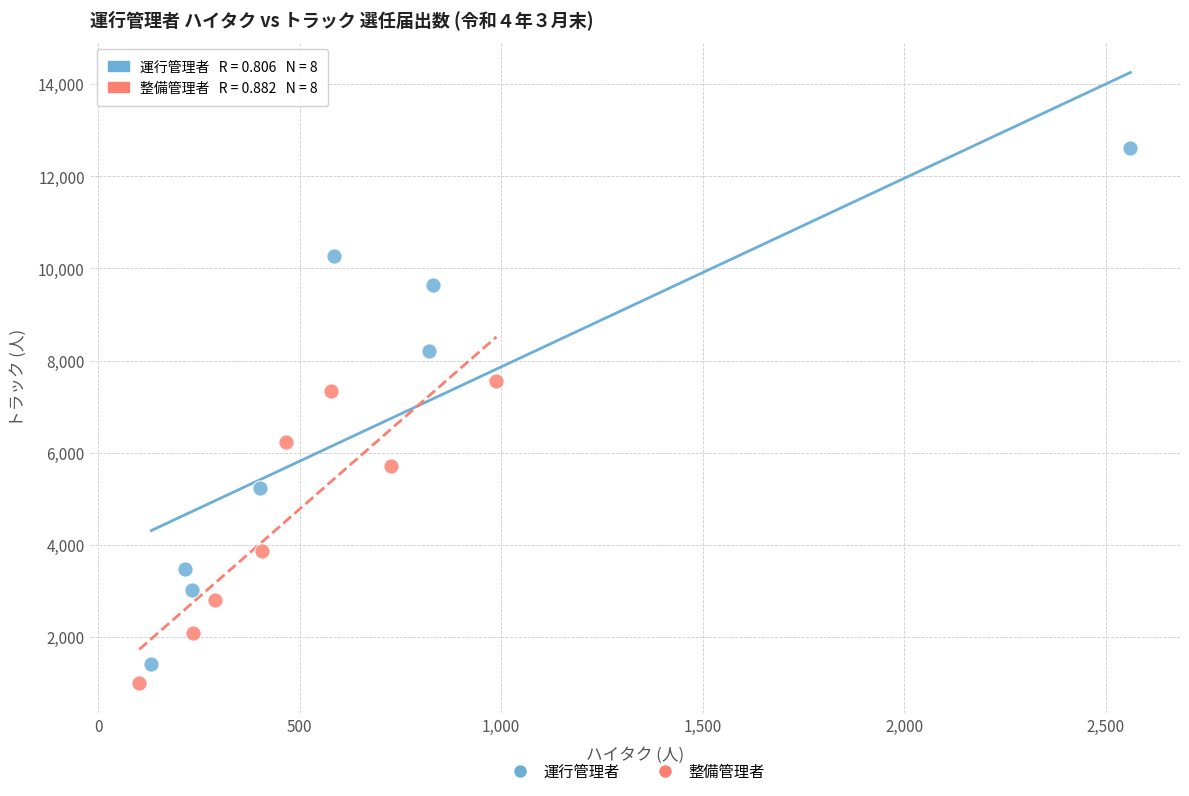

Which series reaches the maximum Y coordinate?

運行管理者